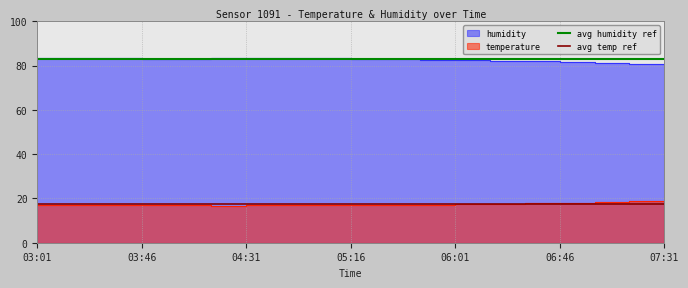

What is the minimum value shown in the chart?

17.5